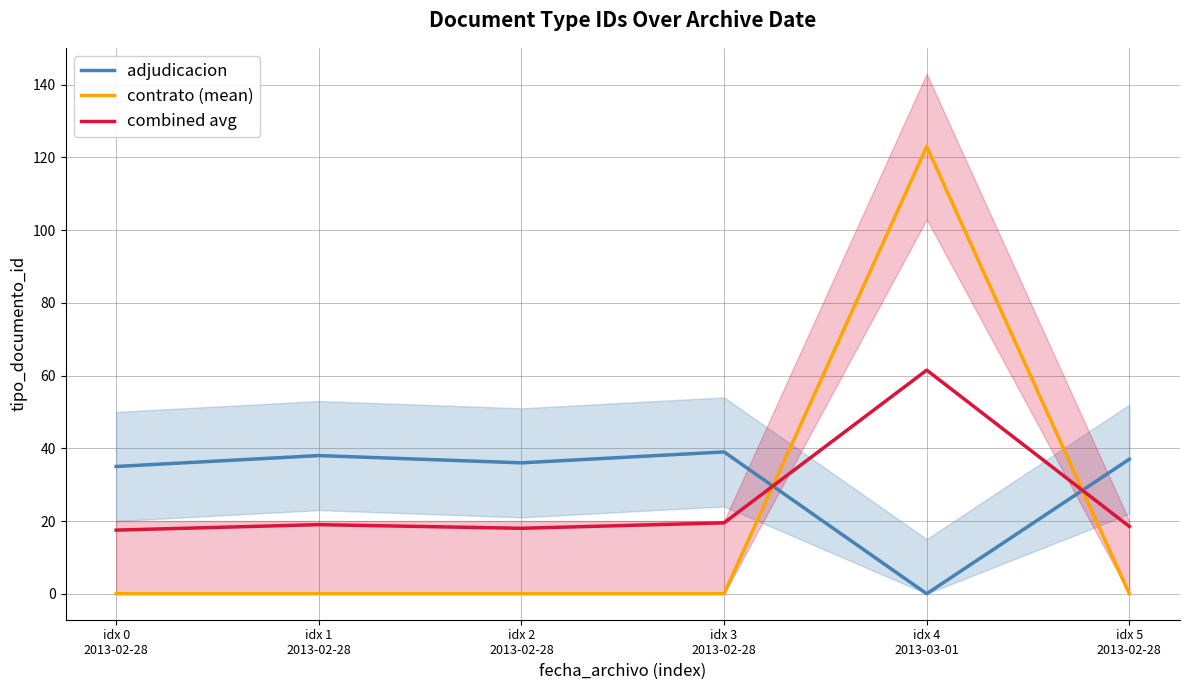

What are all the series names shown in the legend?

adjudicacion, contrato (mean), combined avg